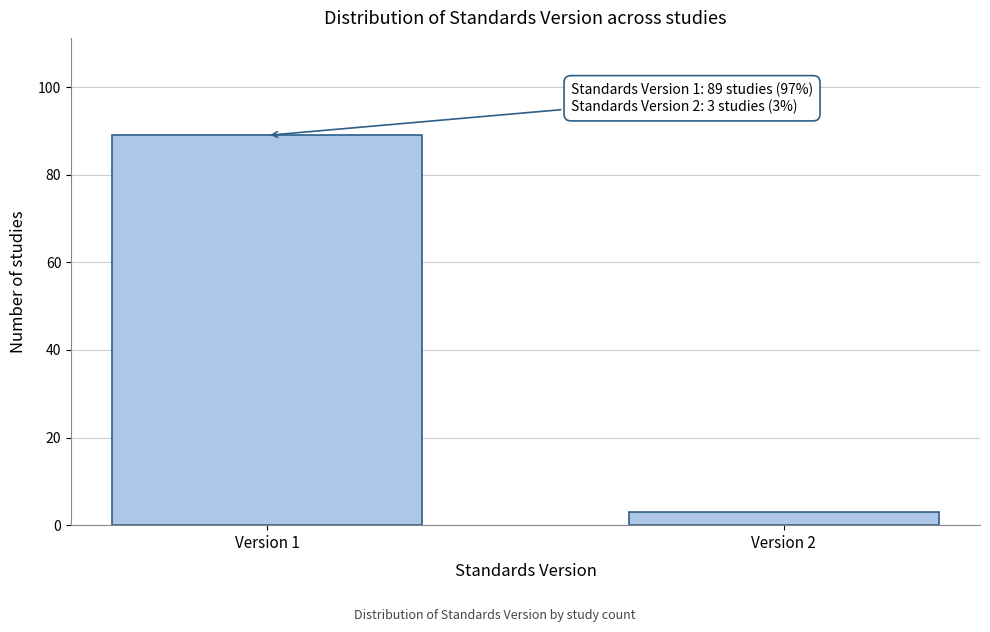

Reading right to left, transcribe all the data shown in this chart.

Version 2=3	Version 1=89